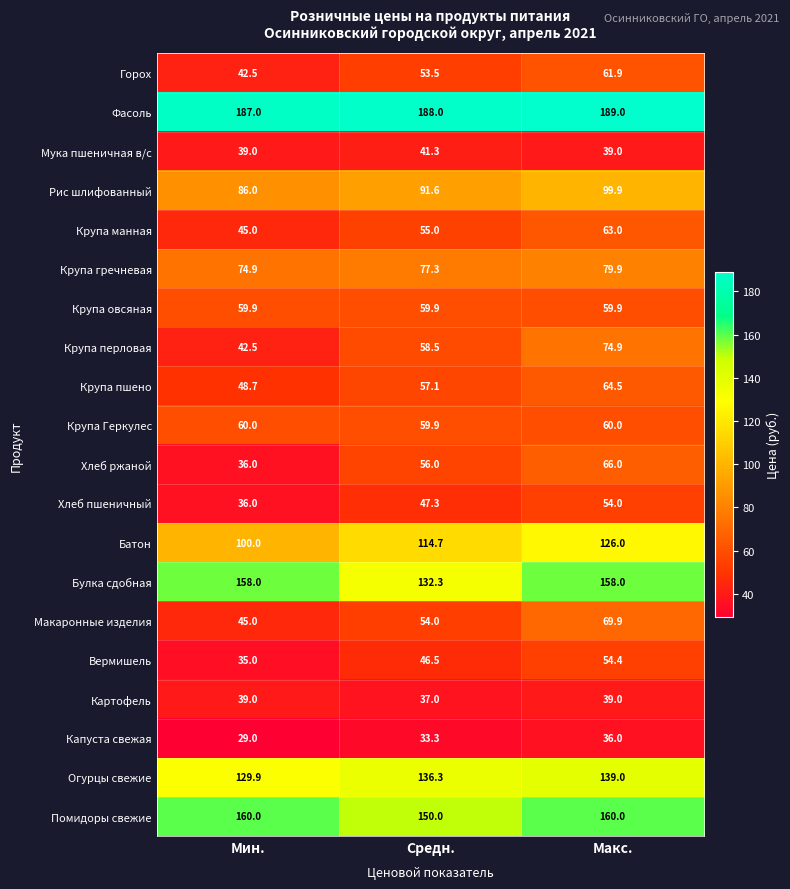

True or false: Хлеб ржаной has a value of 8.0 at Мин..

False